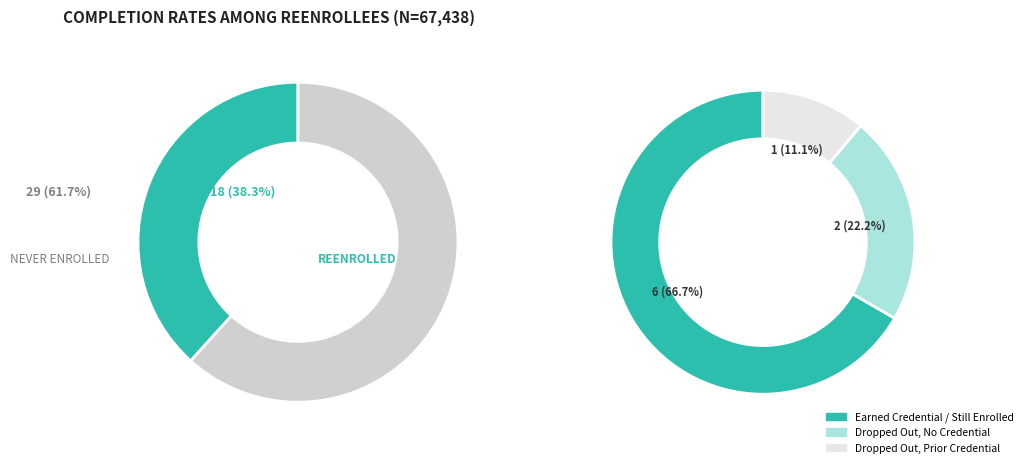

Is it true that 8 is 18% of the pie?

False